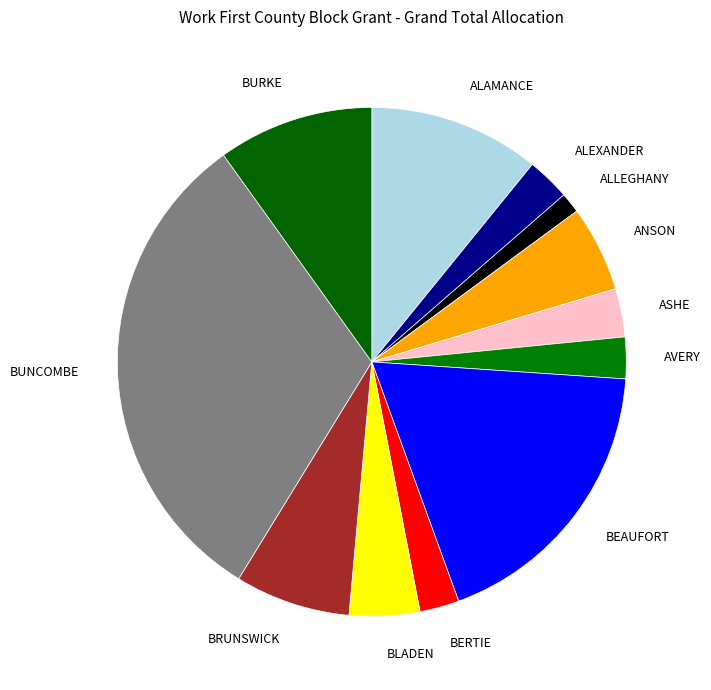

Is there any slice that represents more than half of the pie?

No